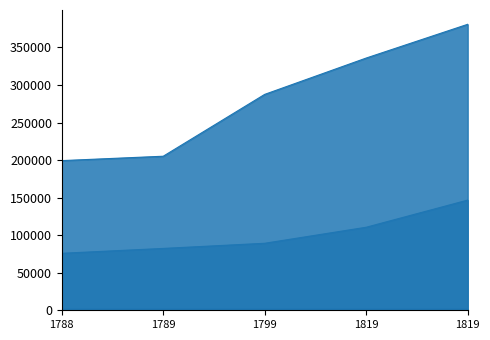

Reading left to right, list all the values displayed in this chart.

eyear: 1789	1791	1800	1848	1819
pid: 75879	82376	89240	110588	146758
fnum: 191	145	238	51	159
bnid: 199319	205157	287545	335930	380865
bday: 5	3	20	7	10
bmonth: 3	6	2	4	7